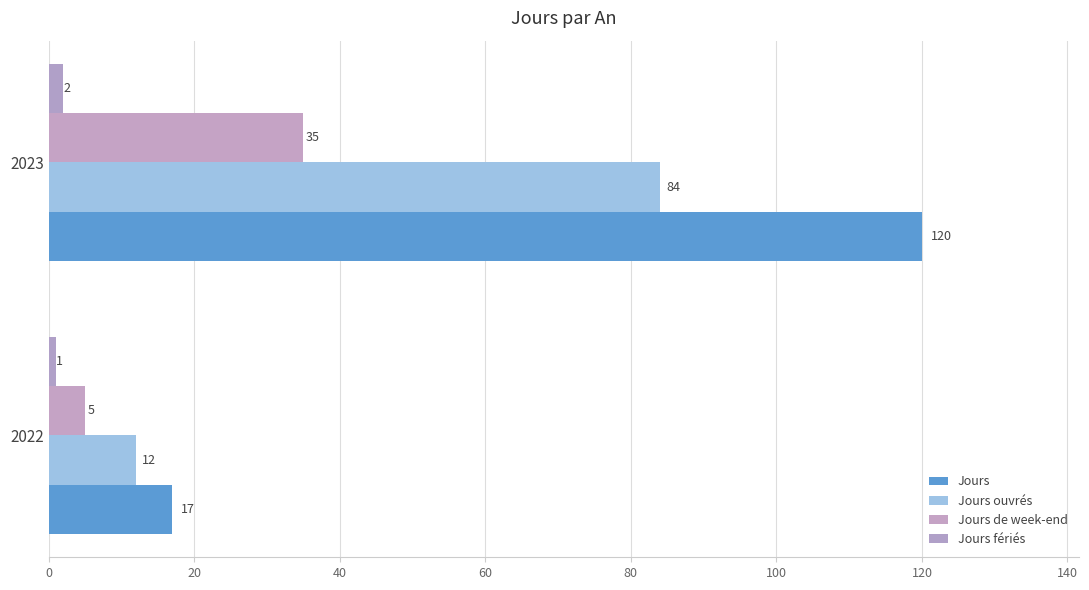

How many values in the Jours ouvrés series are below 84?

1